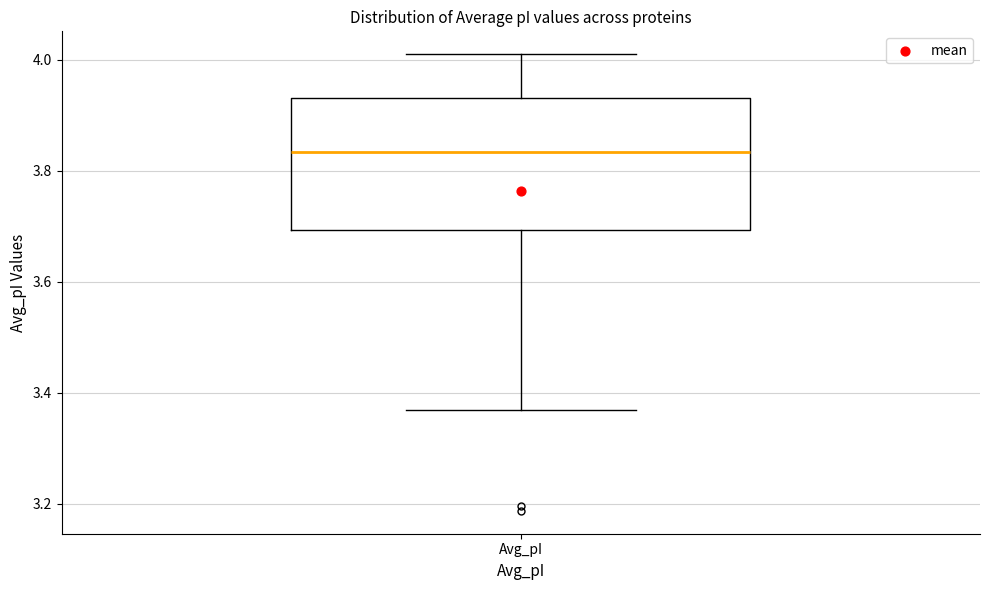

Transcribe this box plot: give where the median line is, the range the box spans, and where the two whiskers end, as read against the y-axis. The values are not printed on the chart, so give them approximately, as read against the axis.

median 3.84, box 3.70 to 3.94, whiskers 3.36 to 4.02